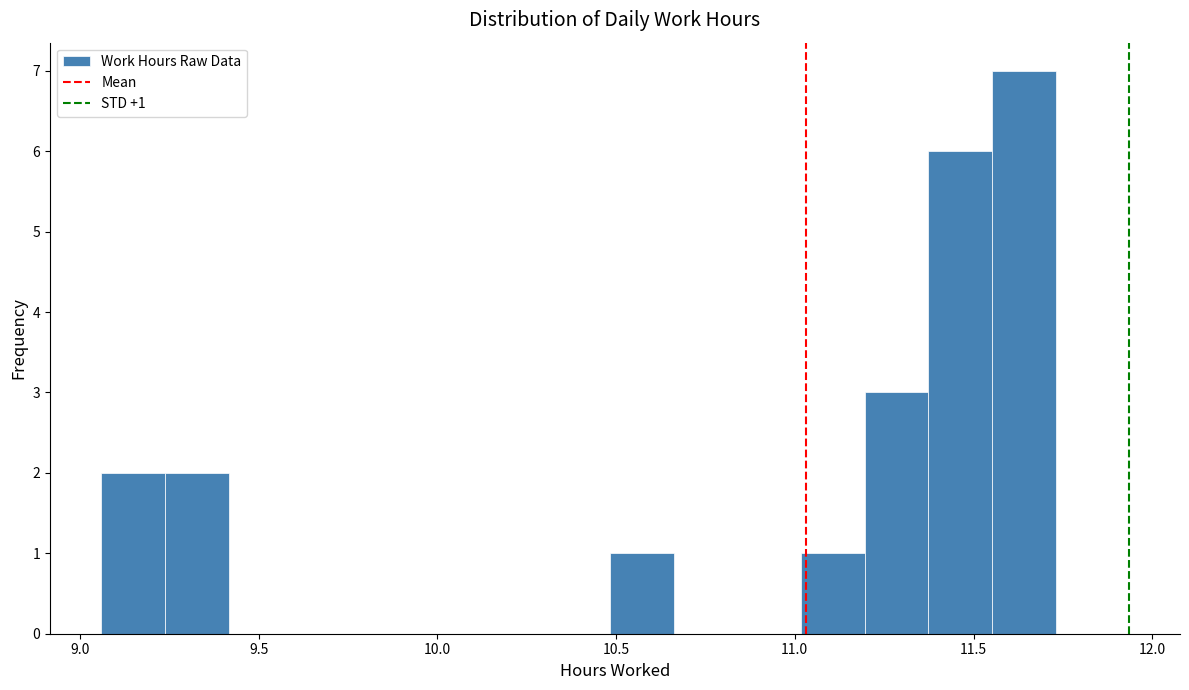

Read against the x-axis, roughly where is the centre of the tallest bar?

11.65